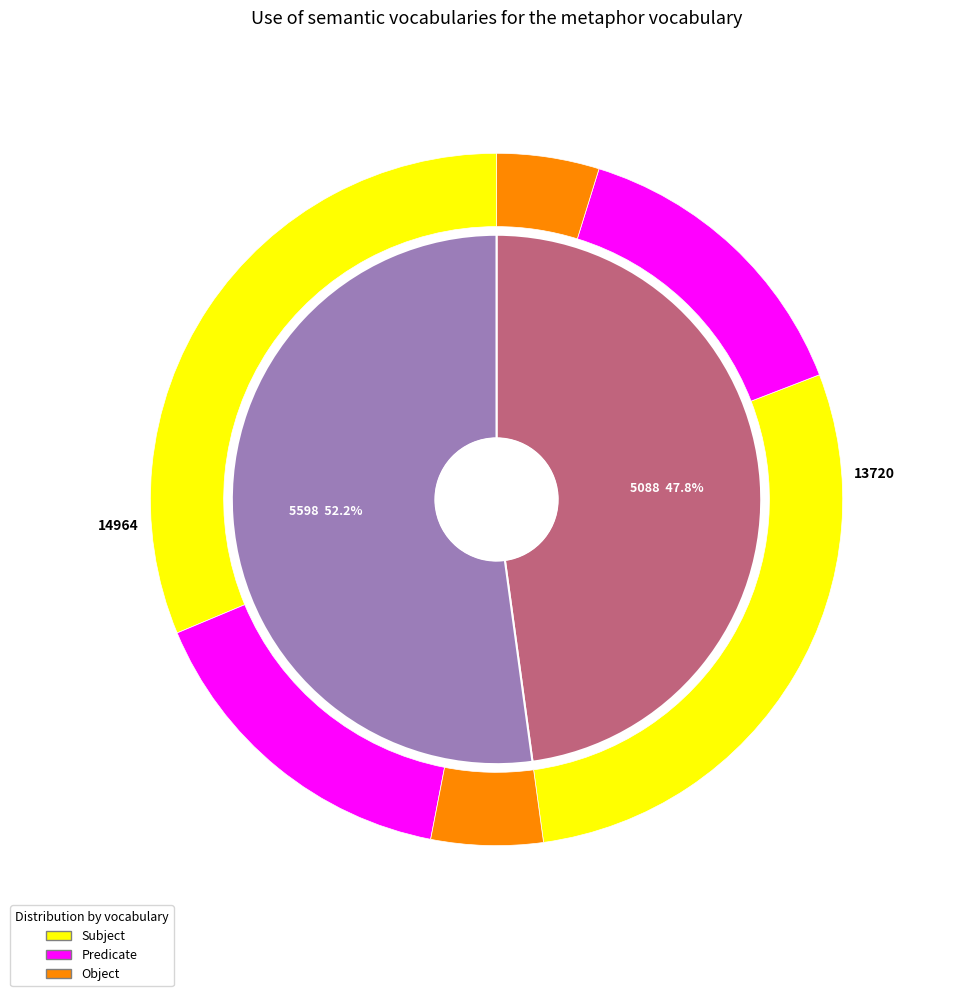

The 5598 slice represents 52% of the pie. True or false?

True